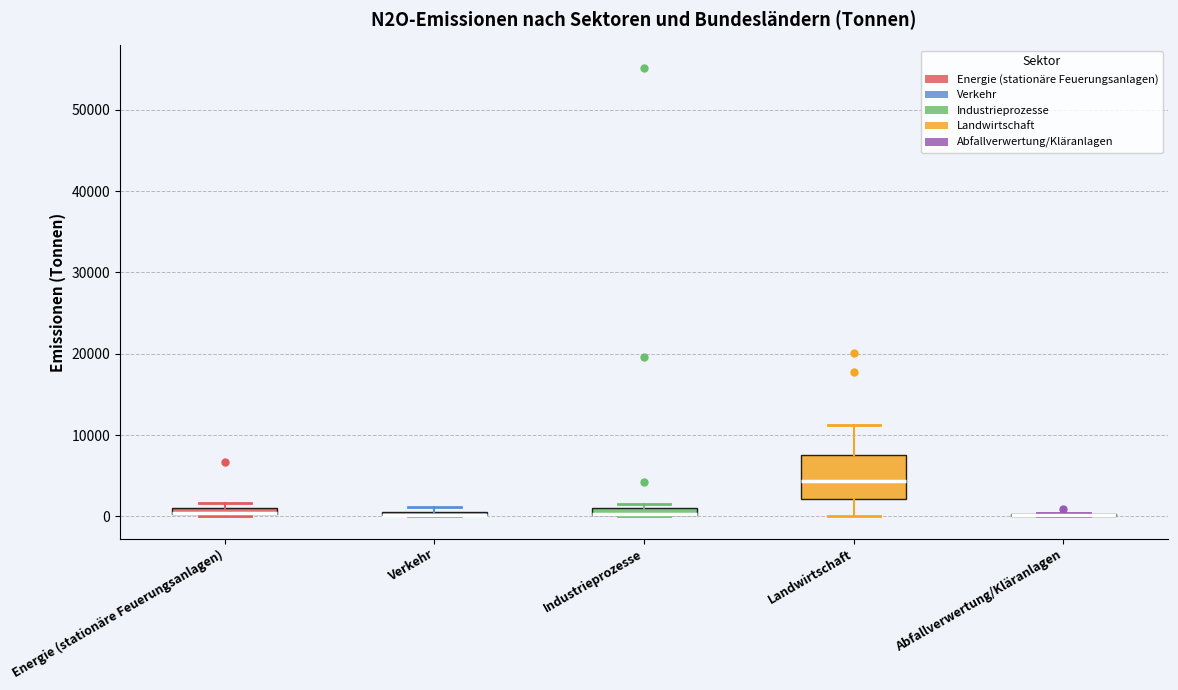

Comparing the boxes themselves (not the whiskers), which one is the tallest?

Landwirtschaft